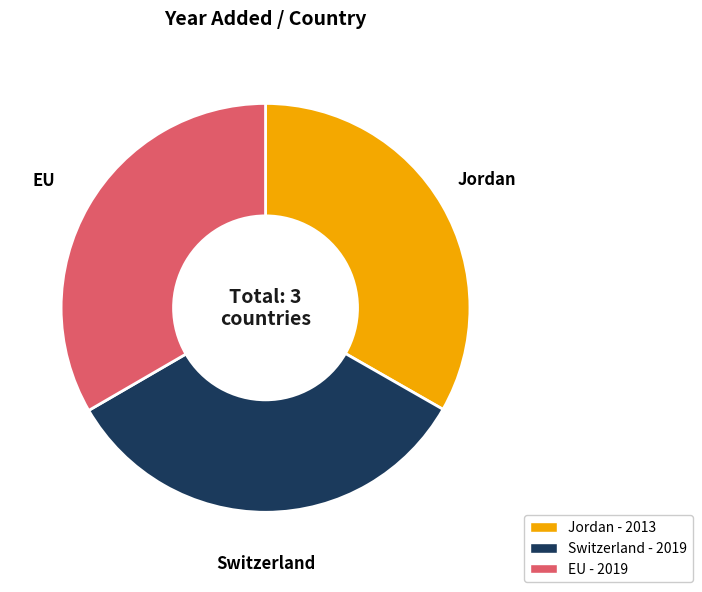

Approximately how many times larger is the value at EU compared to Jordan?

1.0